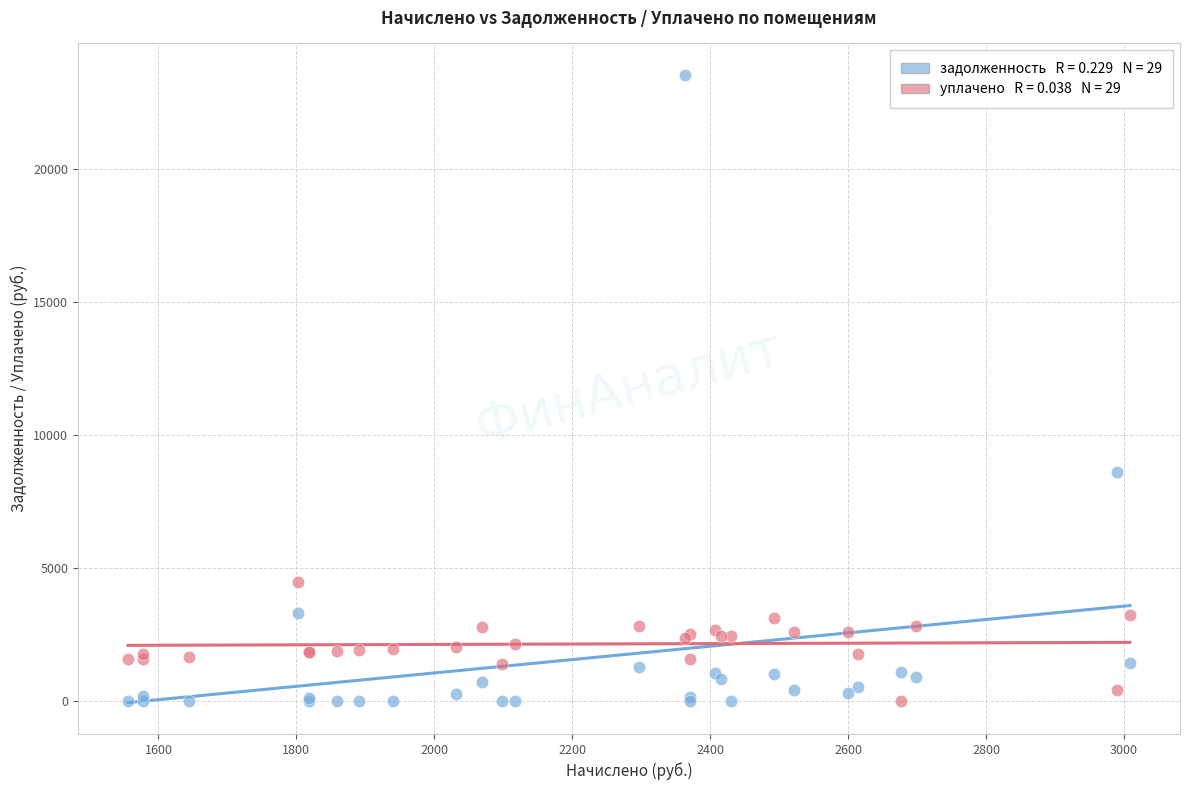

Across all series, what Y value is closest to 11764?

8582.0